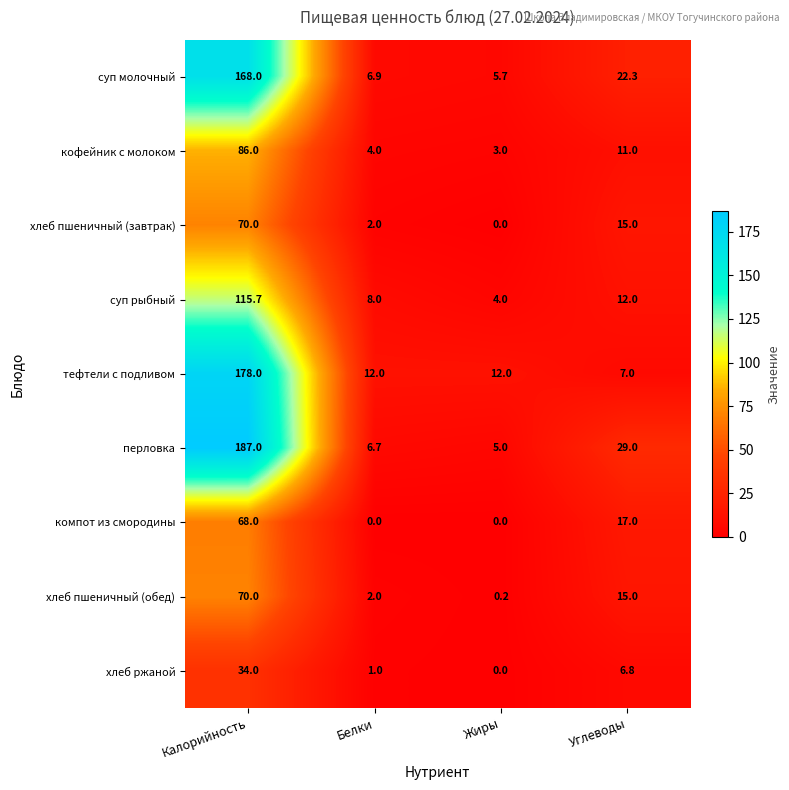

What is the difference between the maximum and minimum values in the компот из смородины series?

68.0